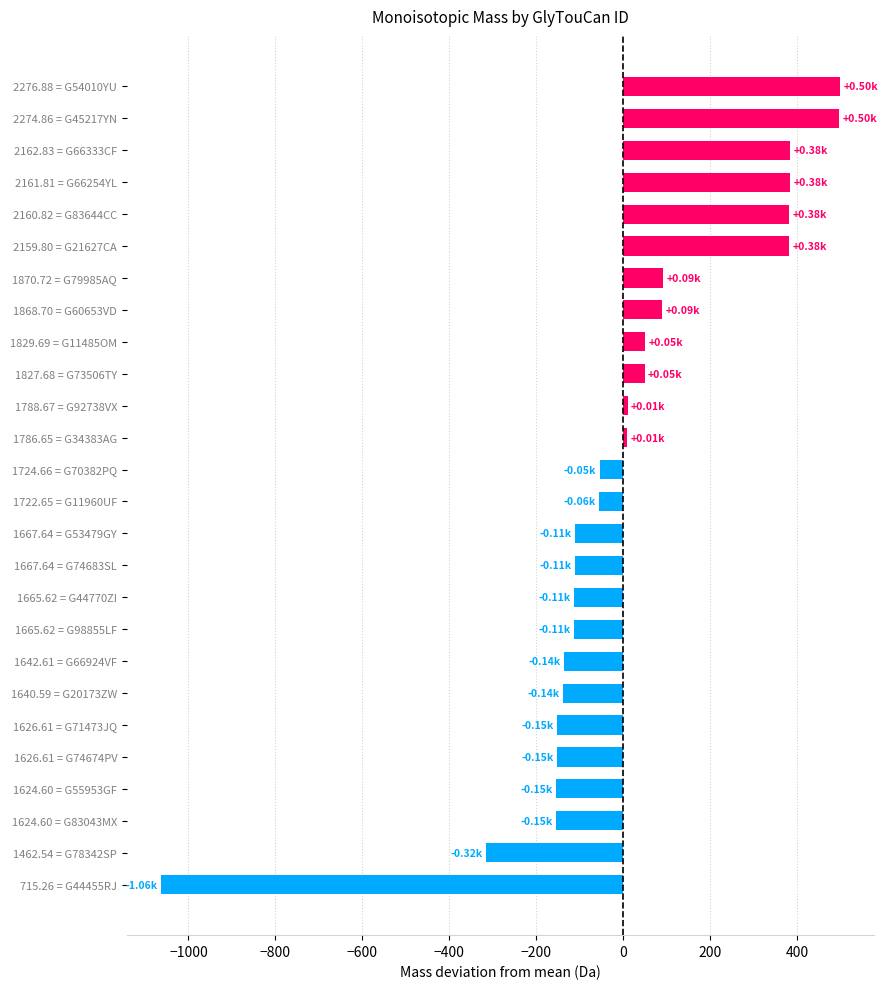

How many distinct data groups are displayed?

1